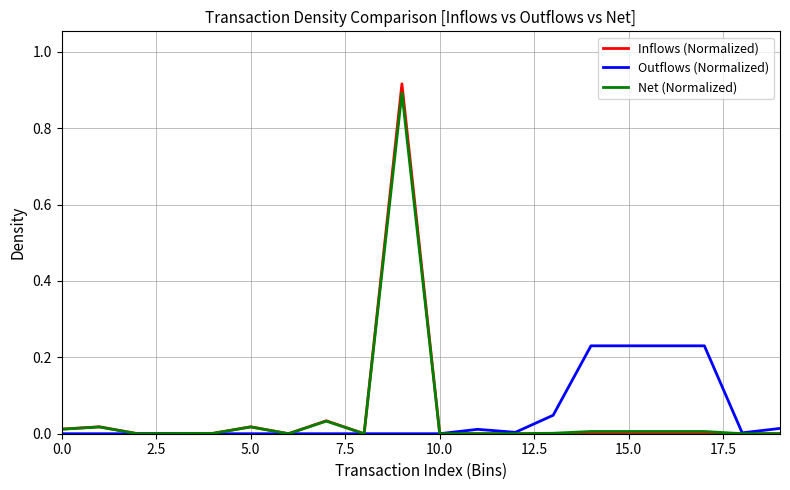

True or false: Outflows (Normalized) and Inflows (Normalized) cross at least once.

True